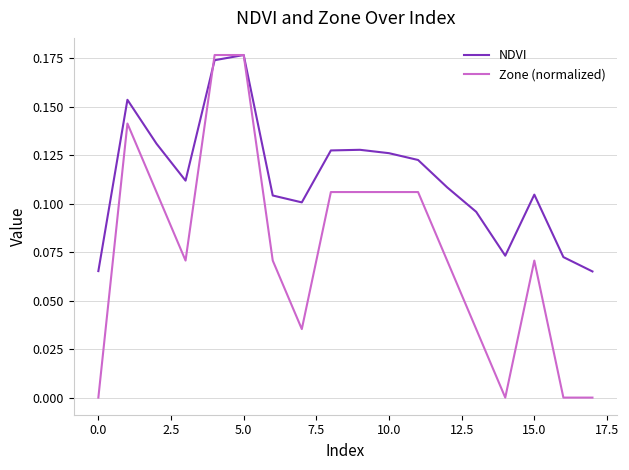

Which series has the largest total across all categories?

NDVI